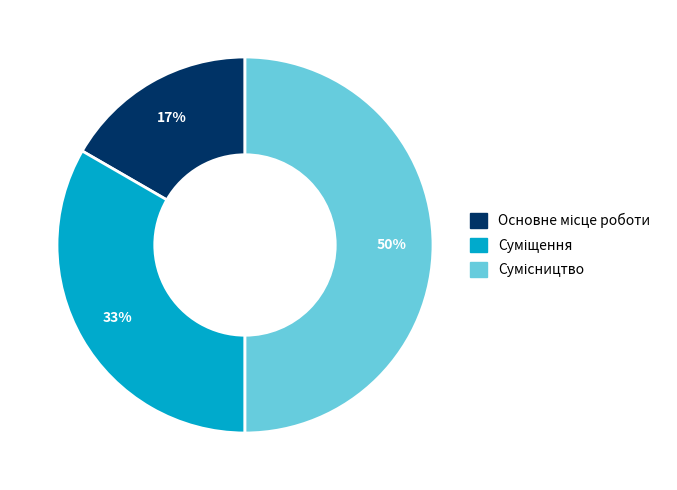

To the nearest percent, what is the difference between the largest and smallest slice percentages?

33%